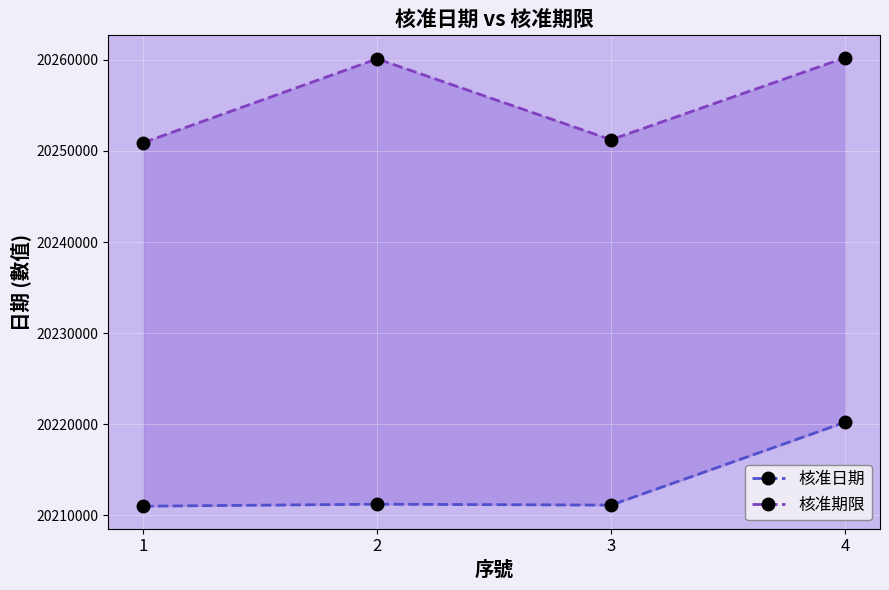

Where is the first local maximum for 核准日期?

2